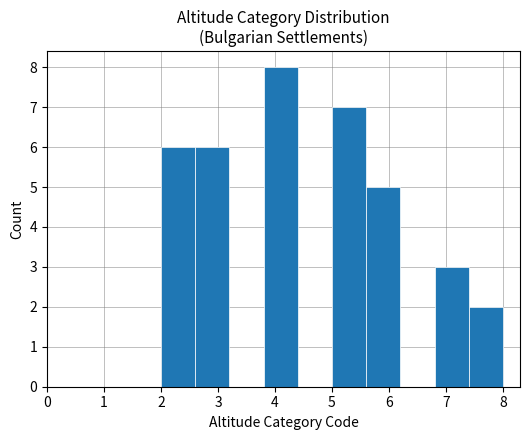

Reading left to right, list every bar in this chart as the range it spans on the x-axis followed by its height. The values are not printed on the chart, so give them approximately, as read against the axis.

2.0 to 2.6: 6
2.6 to 3.2: 6
3.2 to 3.8: 0
3.8 to 4.4: 8
4.4 to 5.0: 0
5.0 to 5.6: 7
5.6 to 6.2: 5
6.2 to 6.8: 0
6.8 to 7.4: 3
7.4 to 8.0: 2